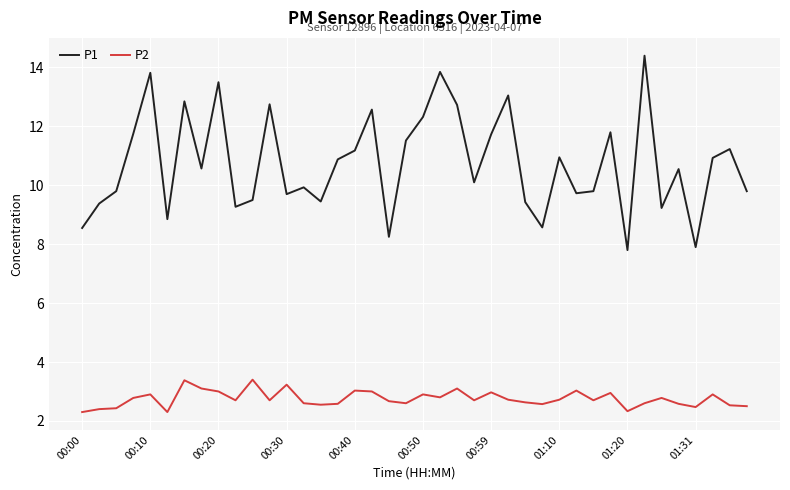

Rank the series by their average value, from lowest to highest.

P2, P1